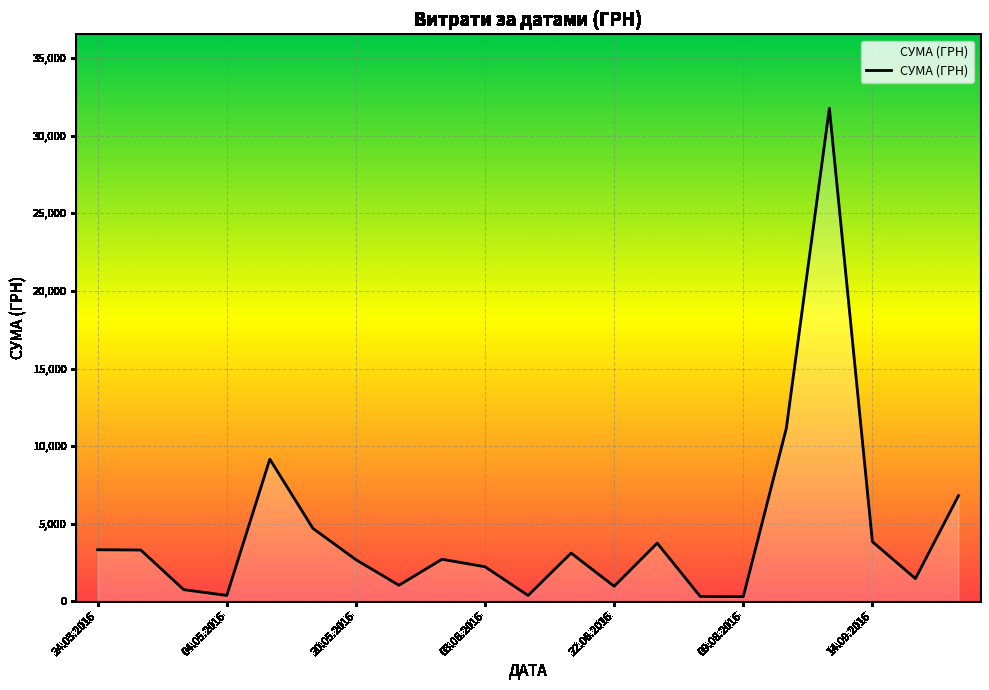

What is the difference between the maximum and minimum values?

31494.1